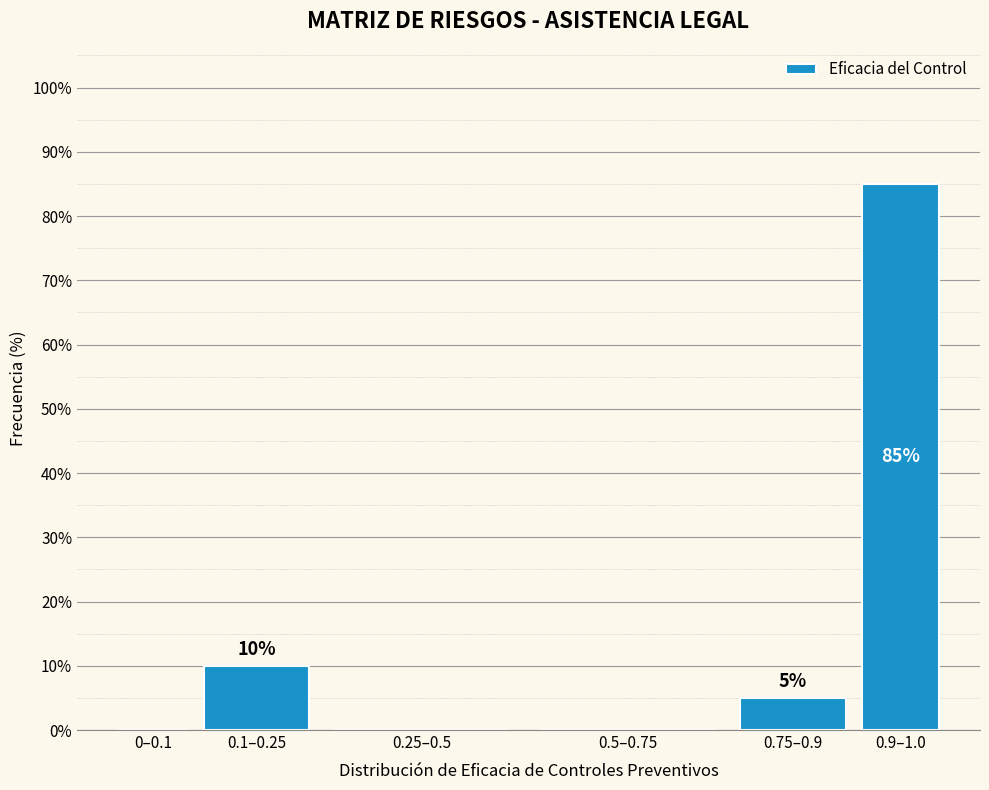

Reading left to right, extract all data points from this chart.

0–0.1=0	0.1–0.25=10	0.25–0.5=0	0.5–0.75=0	0.75–0.9=5	0.9–1.0=85